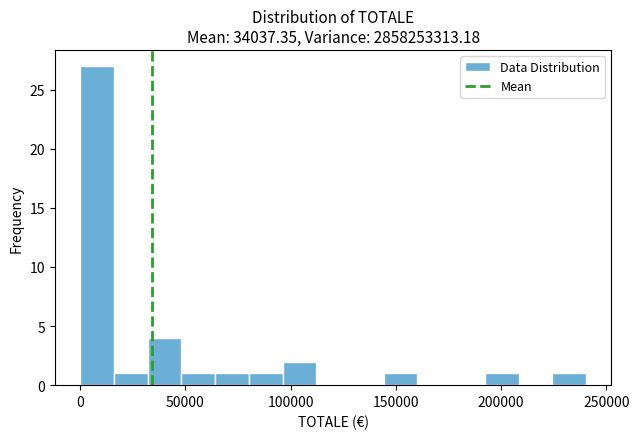

Around what value on the x-axis is the tallest bar? Give the approximate position of its centre, as read against the axis.

10000